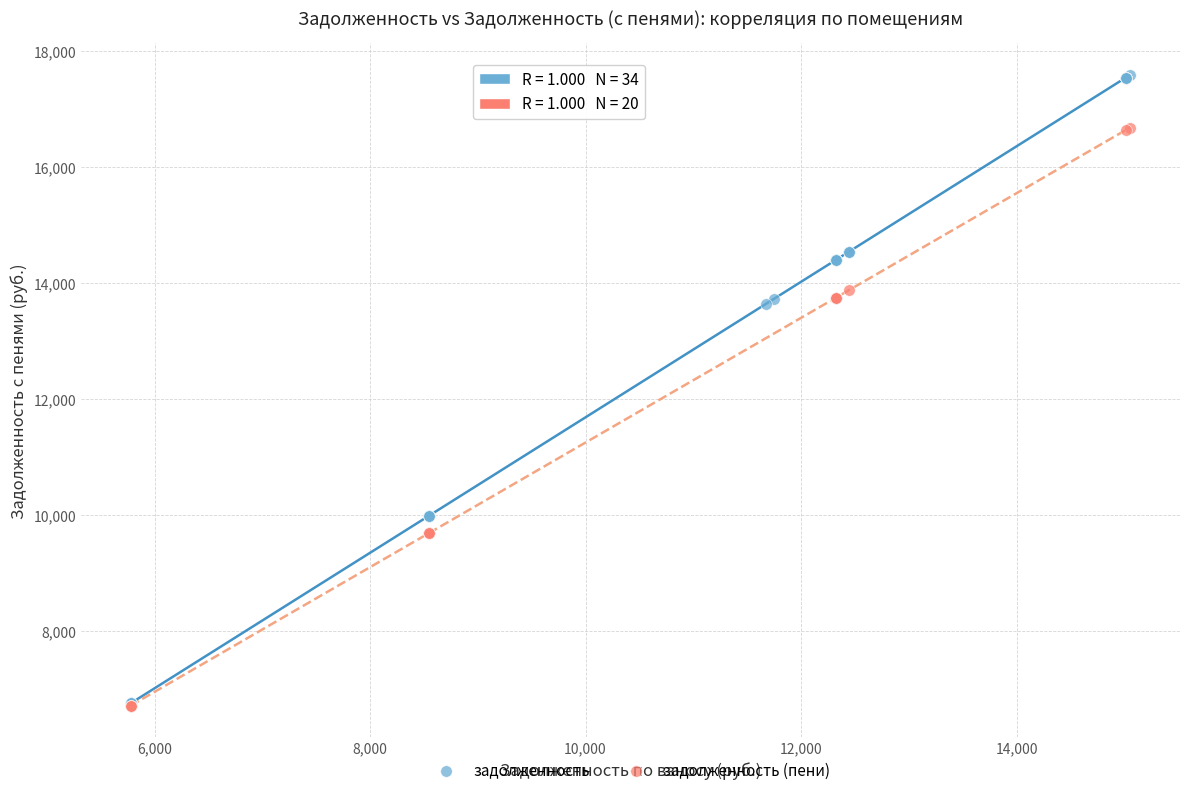

Which series reaches the maximum Y coordinate?

задолженность